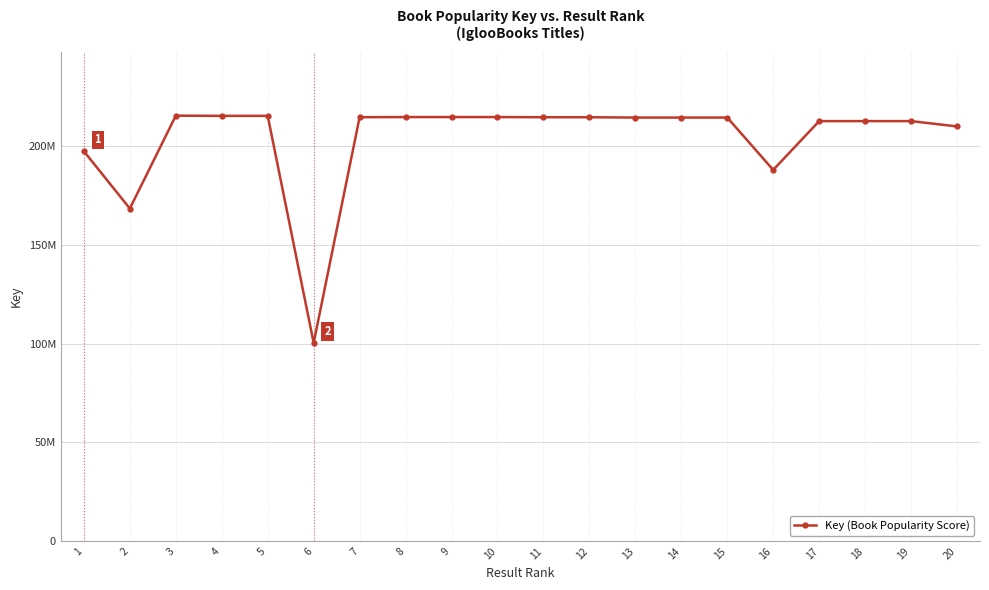

Is it true that the value at 6 is 100403786?

True